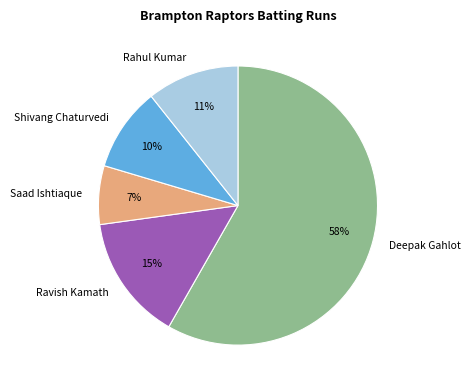

Count the number of slices in the pie.

5